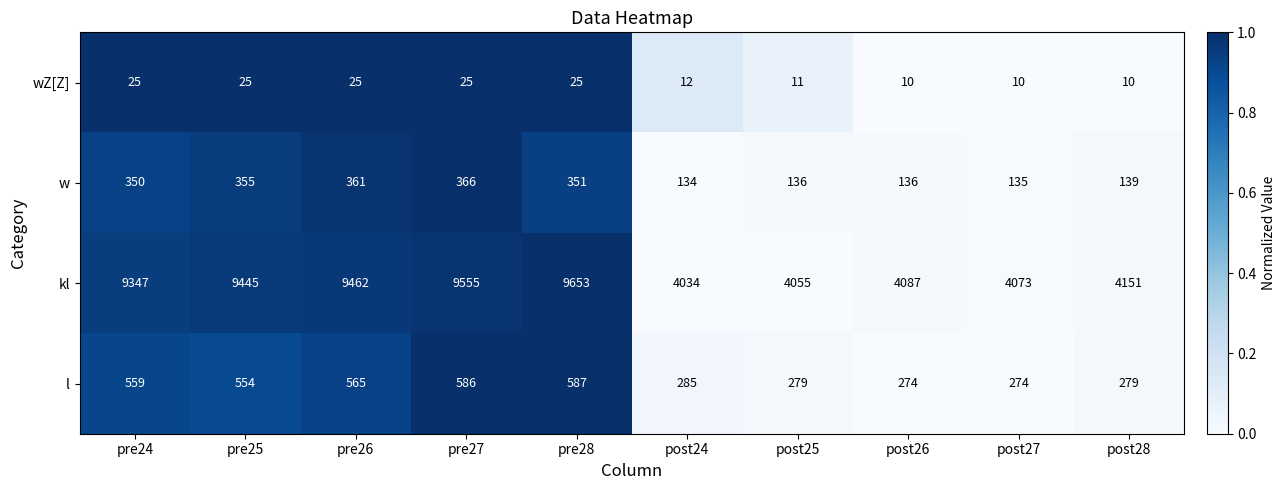

Which series changed the most between pre28 and post24?

kl